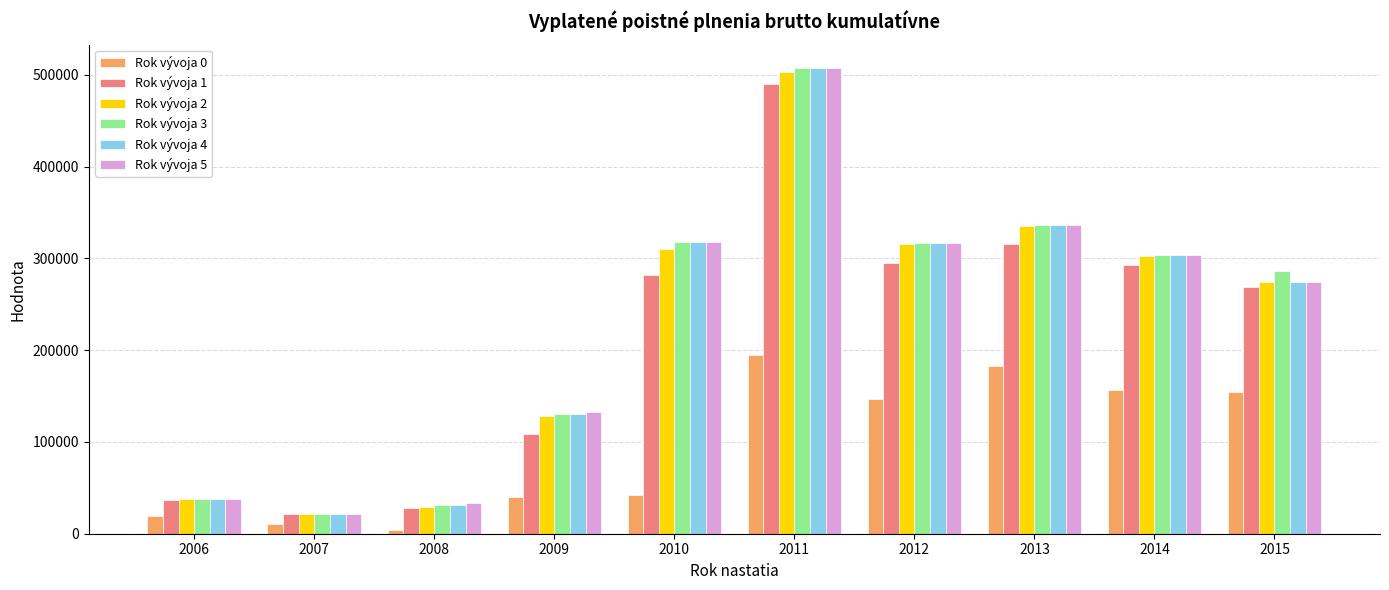

What is the difference between the Rok vývoja 4 values at 2010 and 2014?

14202